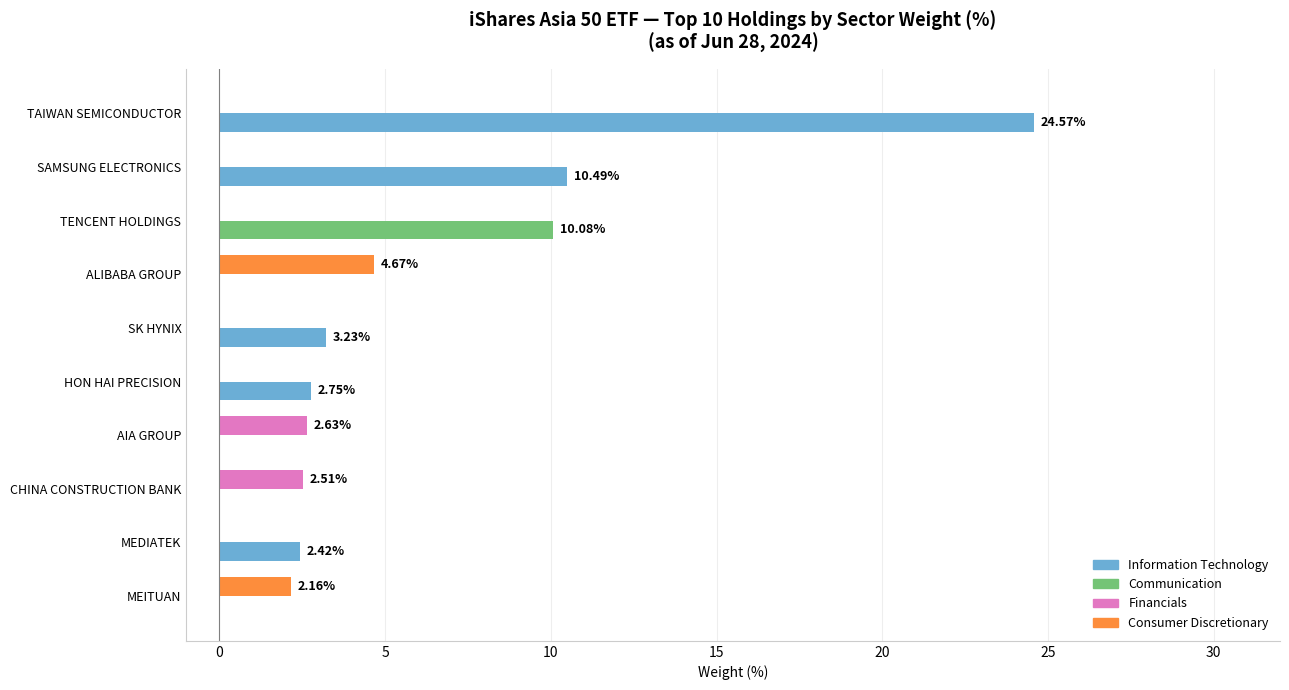

What is the sum of all Communication values?

10.1